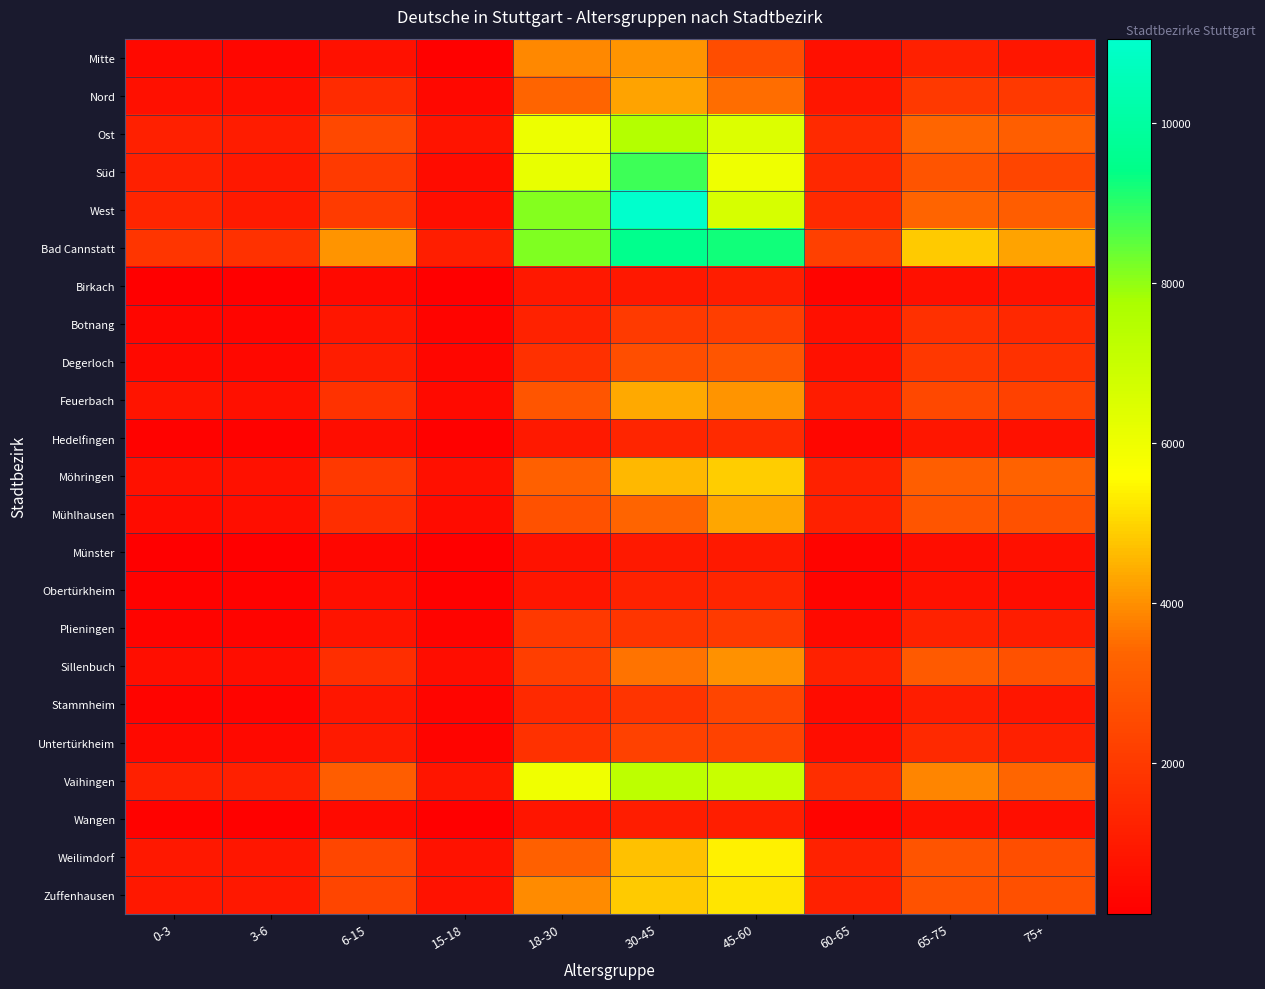

What is the spread (max minus min) of values at 30-45?

10139